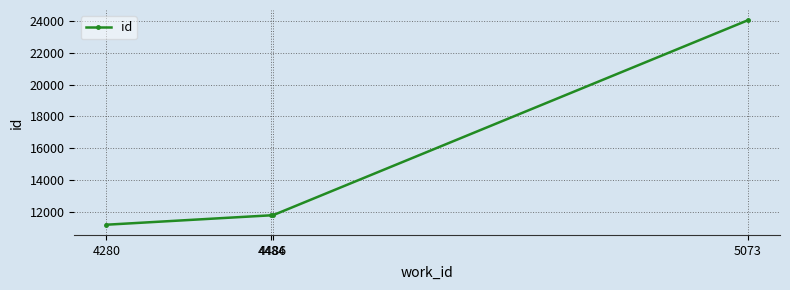

What is the difference between the second highest and minimum values?

597